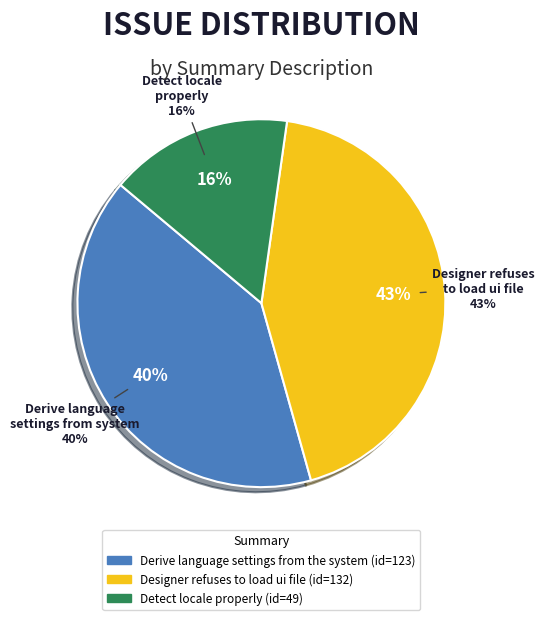

Approximately how many times larger is the value at Derive language settings from the system compared to Designer refuses to load ui file?

0.9